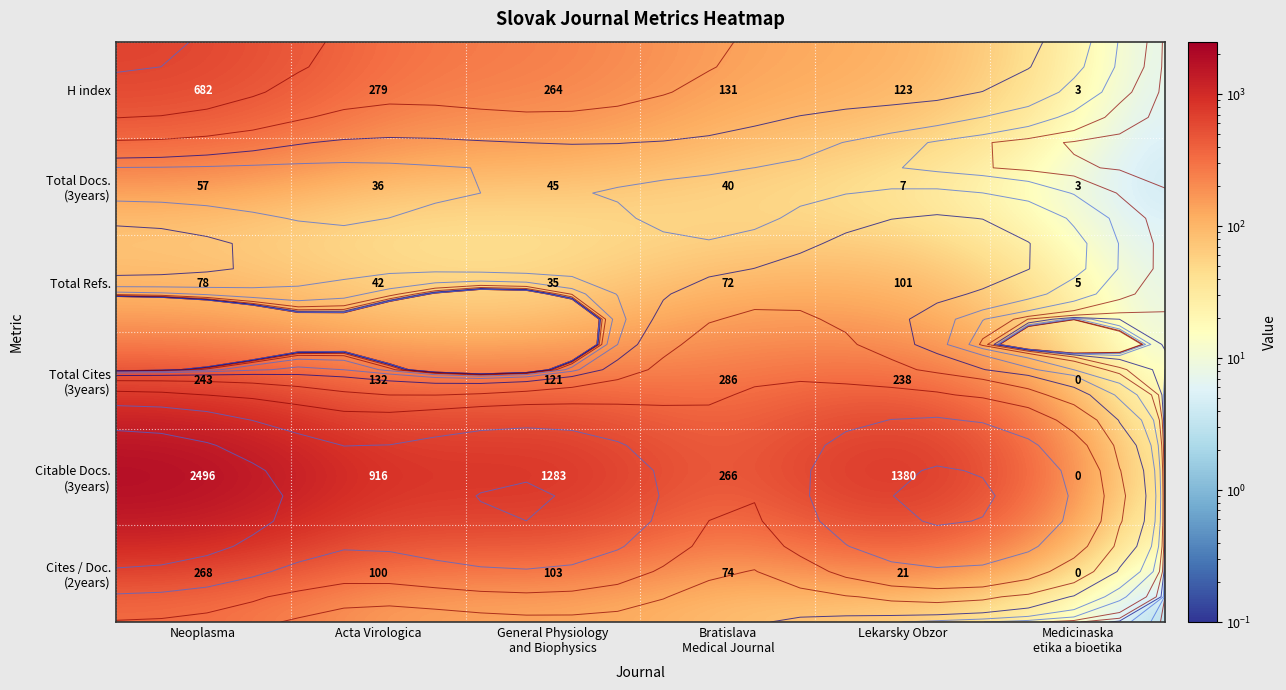

How many categories are shown in the chart?

6